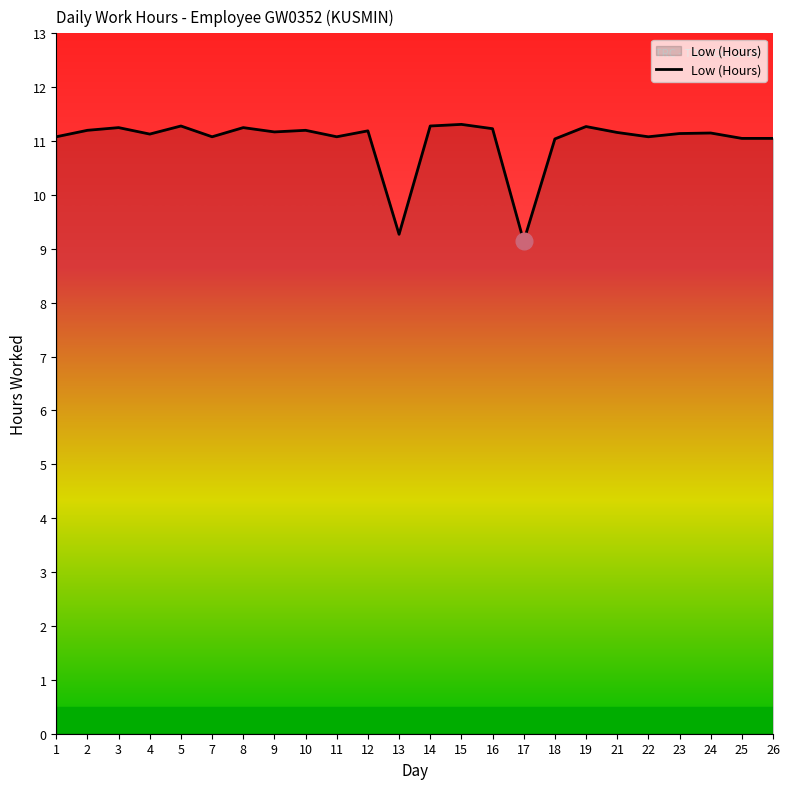

What is the smallest value displayed?

9.1